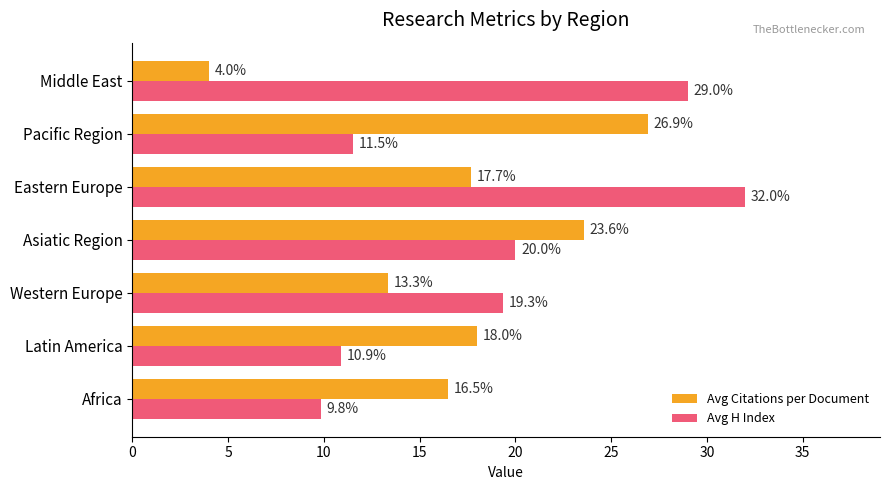

At how many categories does at least one series exceed 28?

2